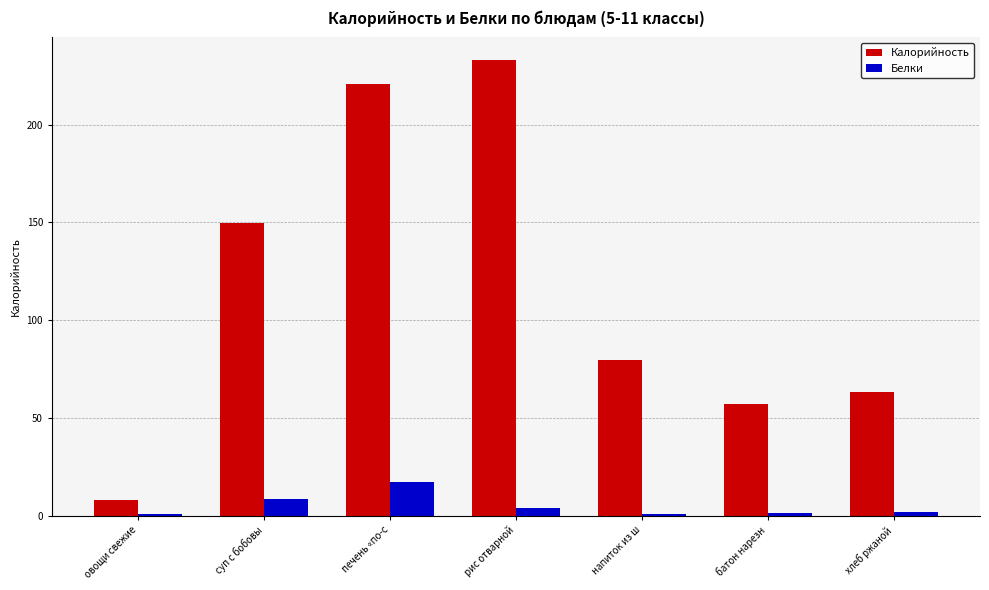

Which series changed the most between овощи свежие and напиток из ш?

Калорийность